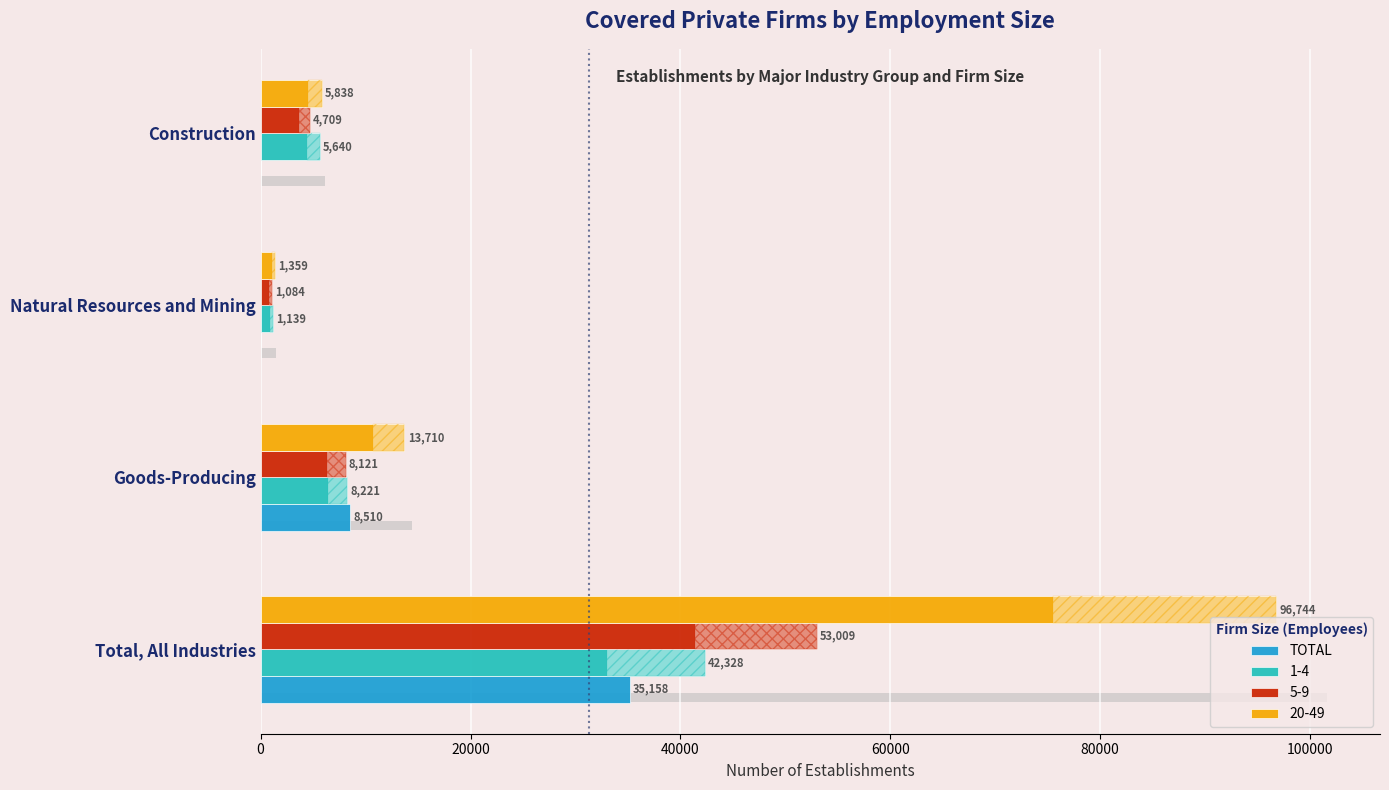

What is the average value?

10917